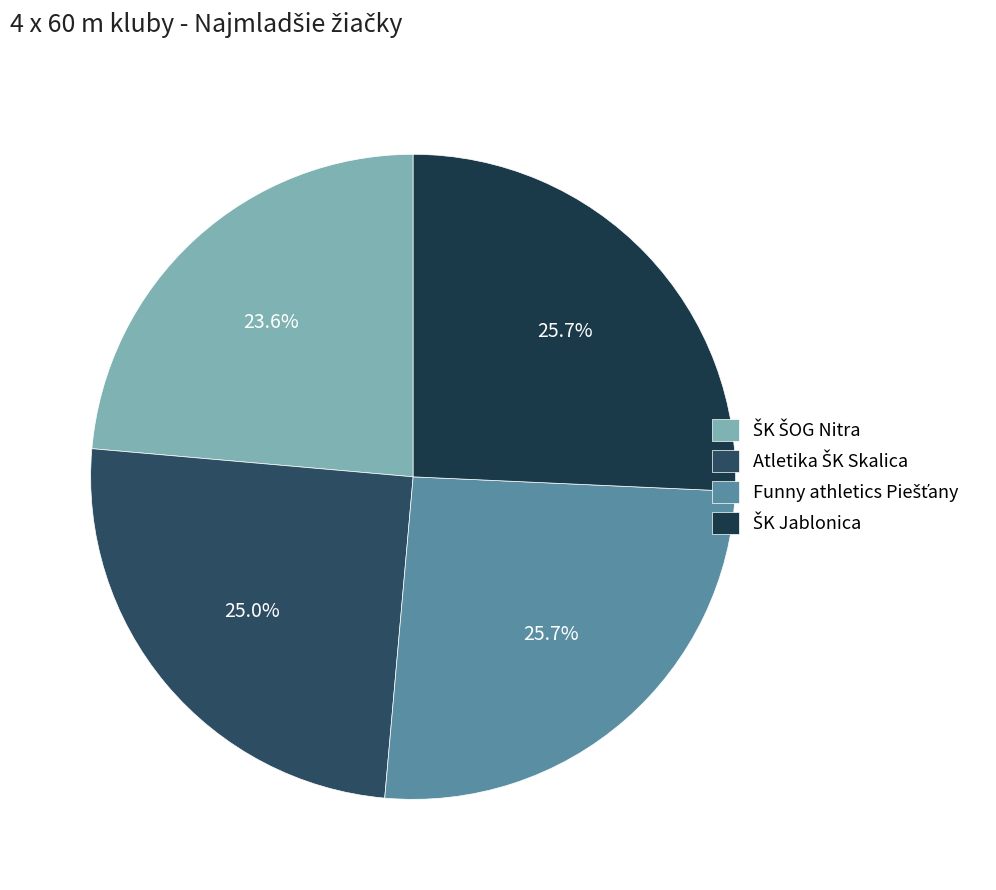

To the nearest percent, what portion does Funny athletics Piešťany represent?

26%